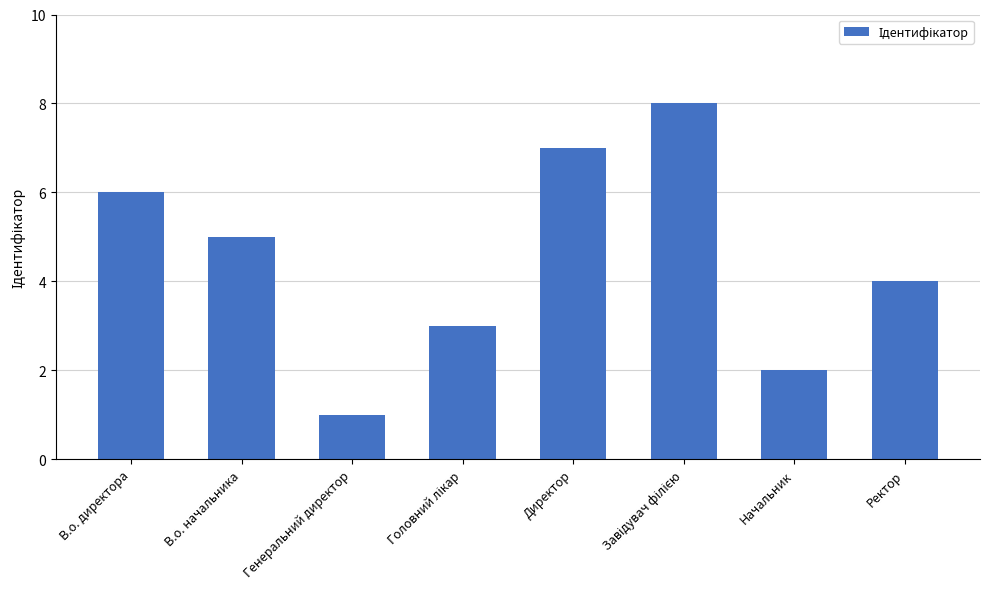

Approximately how many times larger is the value at В.о. директора compared to Ректор?

1.5